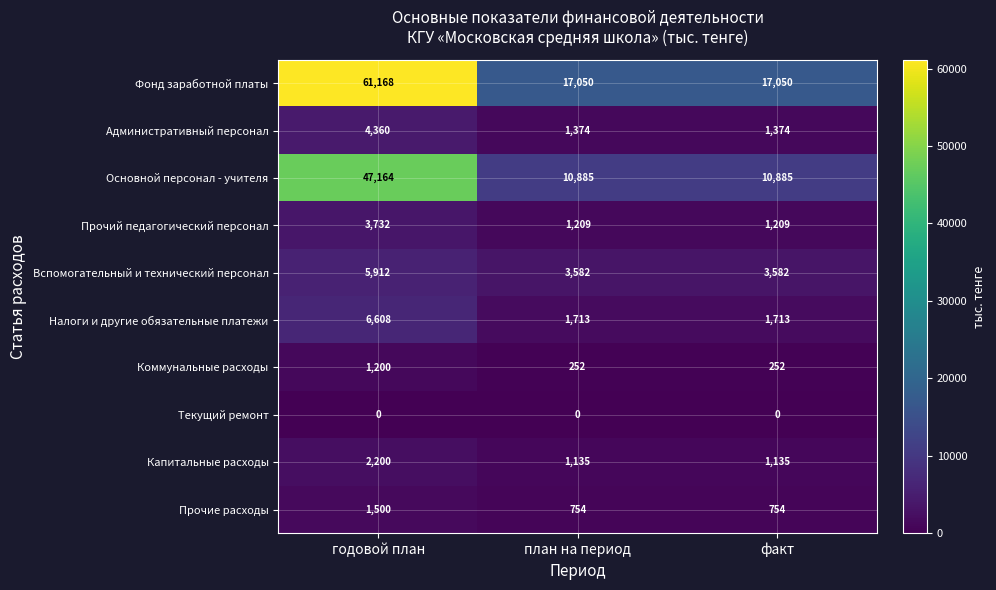

List the series in order of their peak value, lowest first.

Текущий ремонт, Коммунальные расходы, Прочие расходы, Капитальные расходы, Прочий педагогический персонал, Административный персонал, Вспомогательный и технический персонал, Налоги и другие обязательные платежи, Основной персонал - учителя, Фонд заработной платы